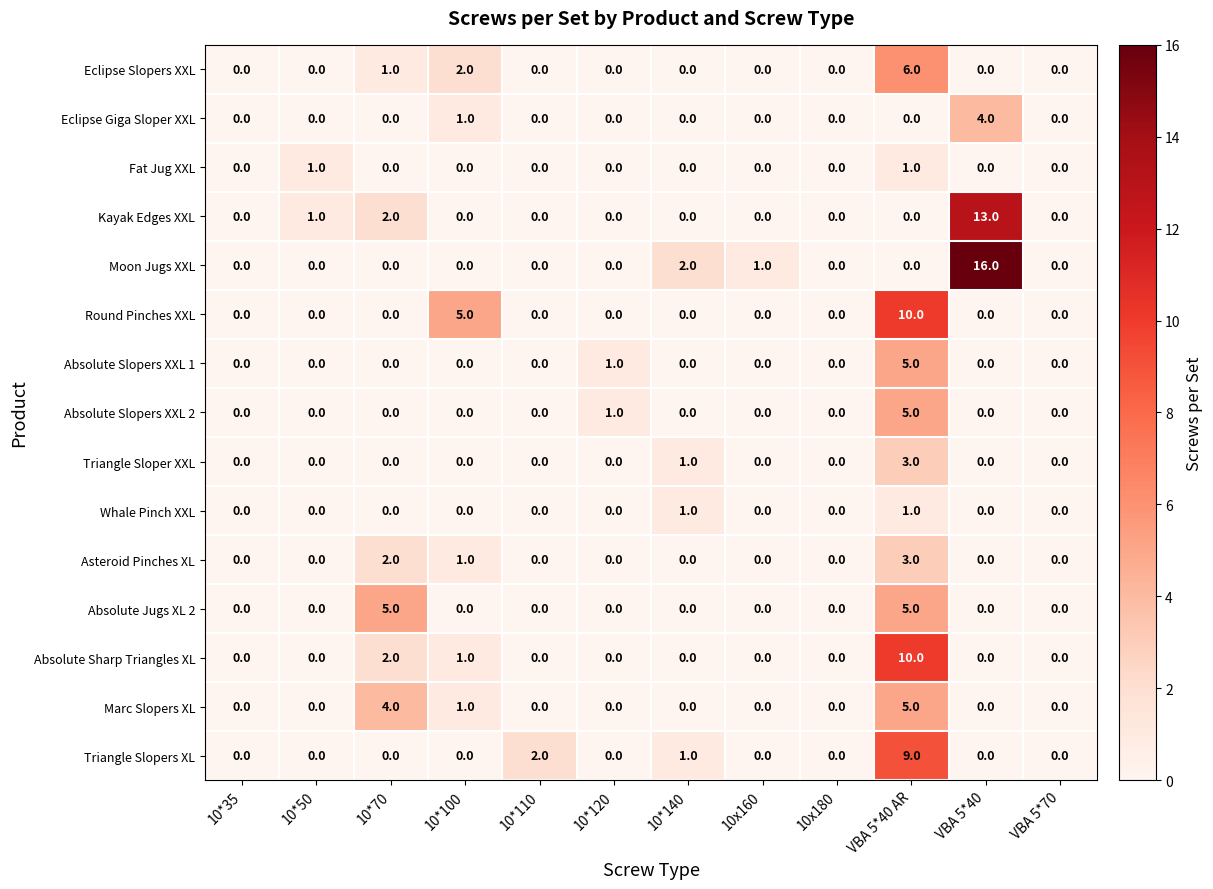

What is the highest value of the Round Pinches XXL series?

10